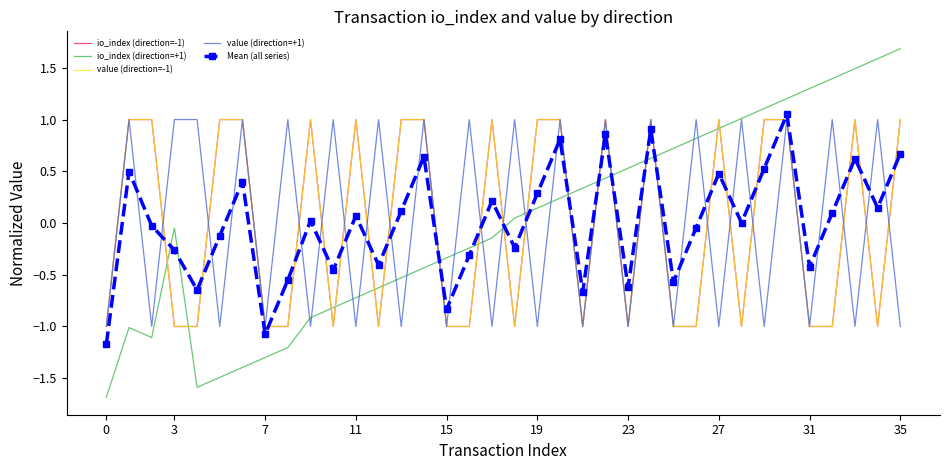

How many interior local peaks does the value (direction=-1) series have?

7